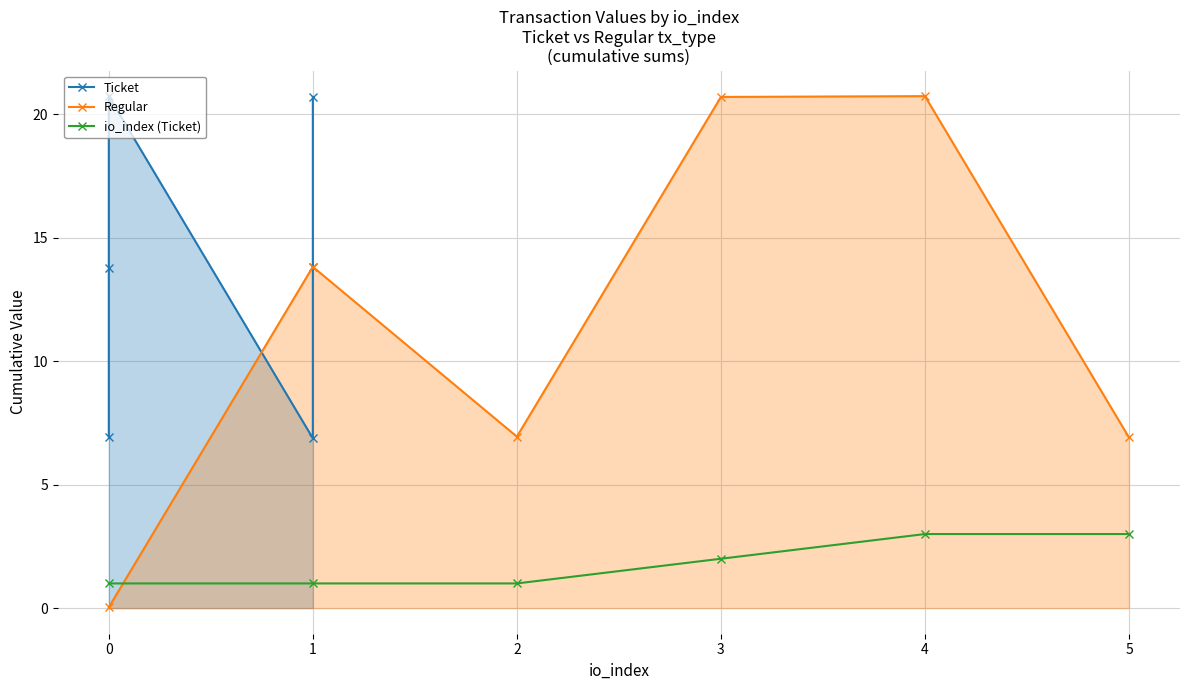

The value of io_index (Ticket) at 5 is 3.0. True or false?

True